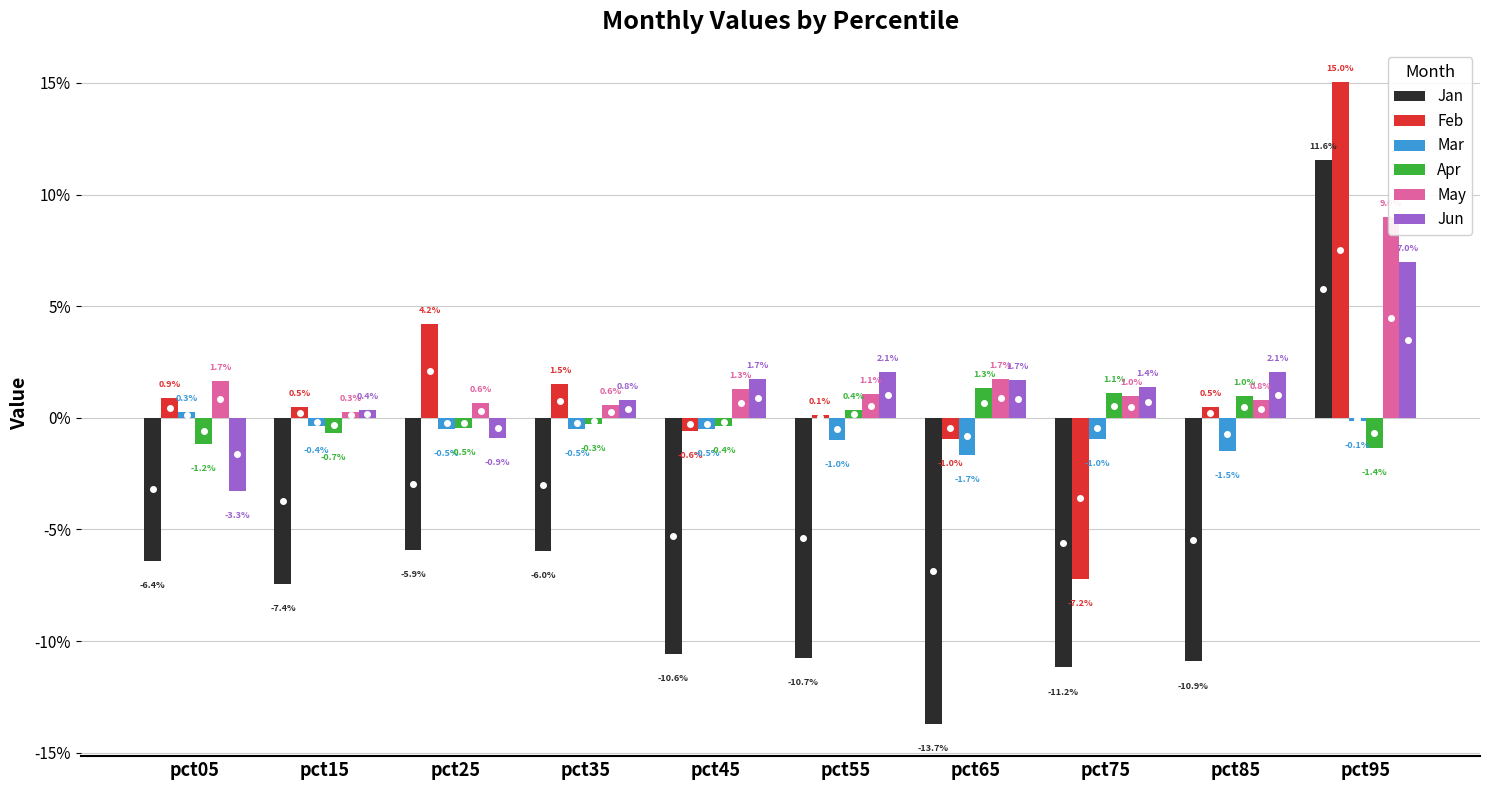

Is the value of Jan at pct75 greater than the value of Feb at pct55?

No